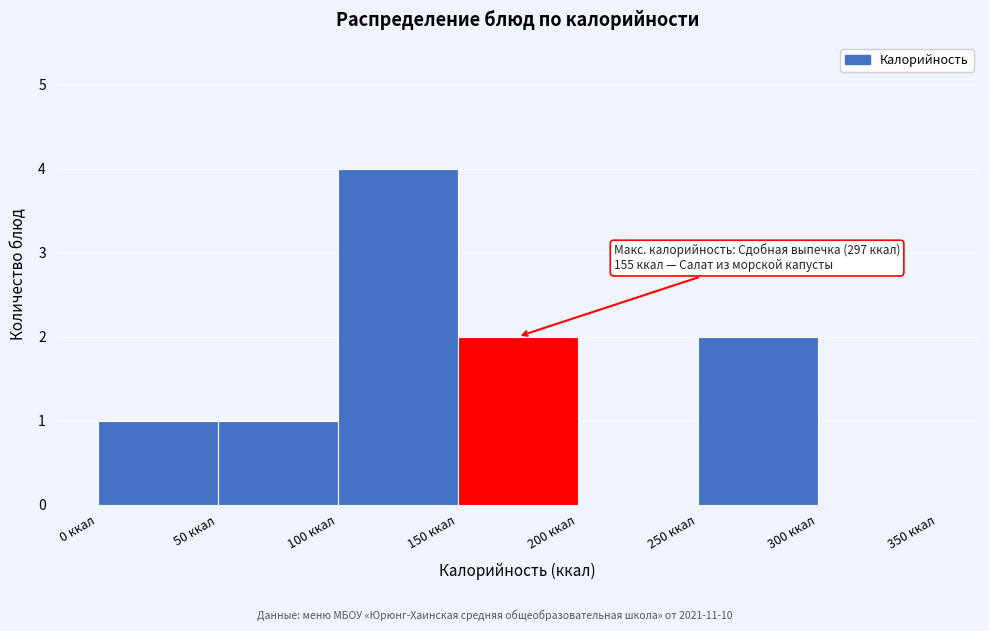

Over which range of the x-axis is the bar tallest?

100 to 150